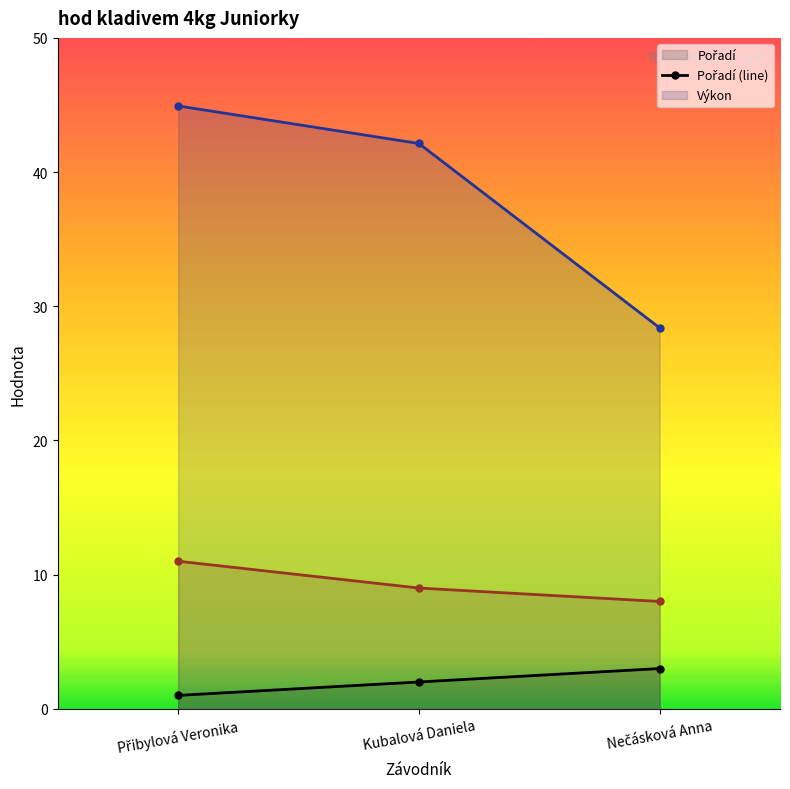

The Výkon series shows 28.9 at Kubalová Daniela. True or false?

False